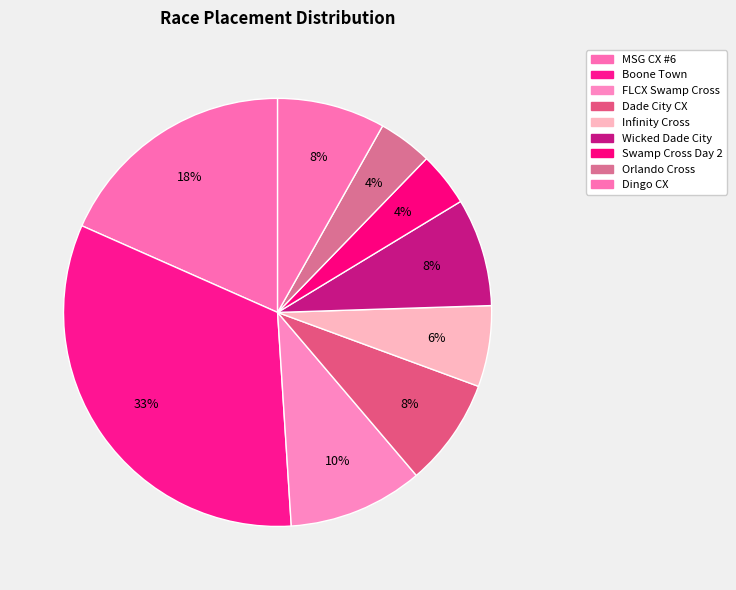

How many slices are in this pie chart?

9